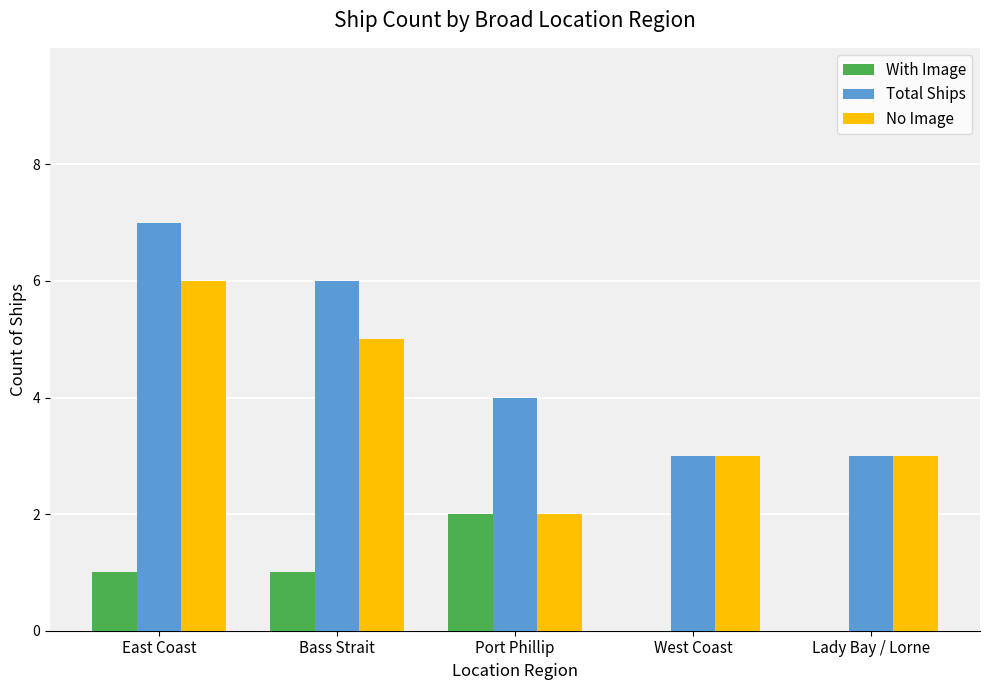

The value of No Image at West Coast is 4. True or false?

False